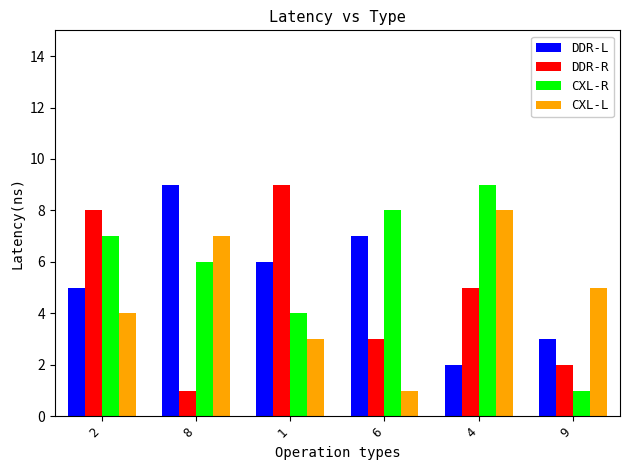

Which series changed the most between 8 and 6?

CXL-L